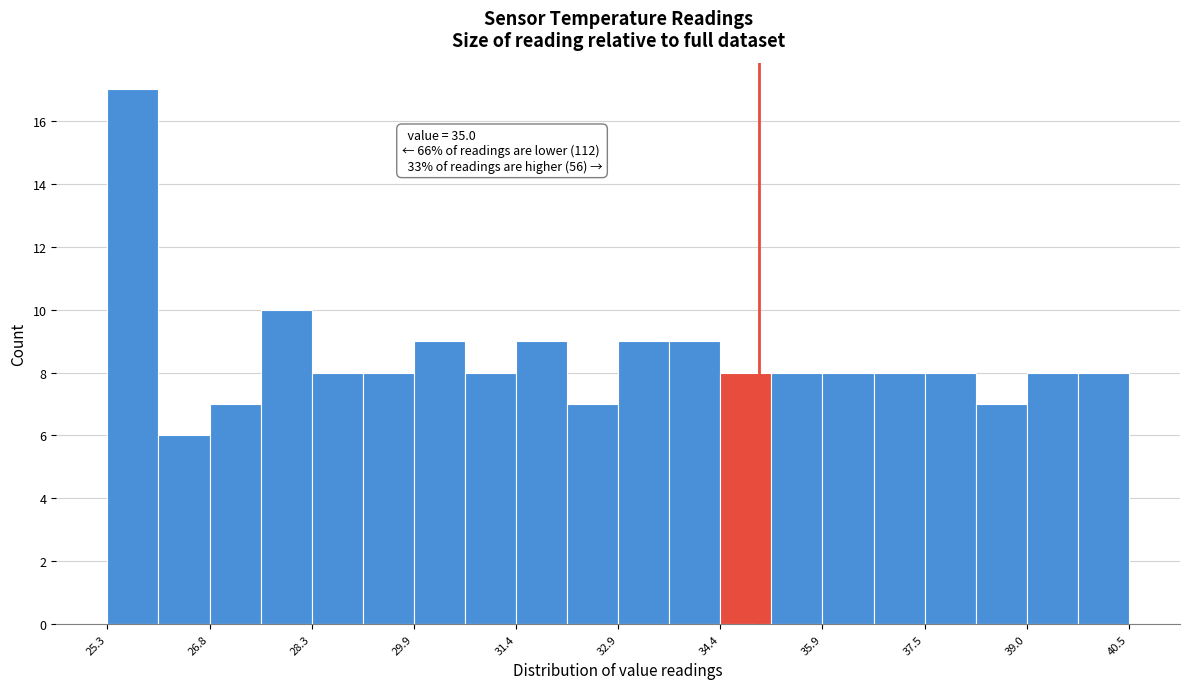

Around what value on the x-axis is the tallest bar? Give the approximate position of its centre, as read against the axis.

25.6